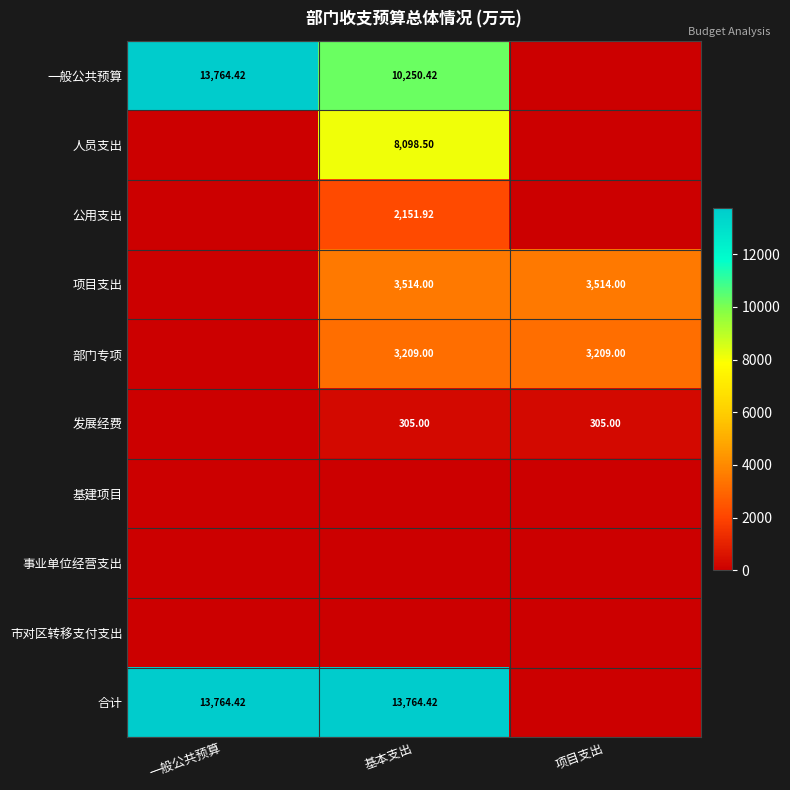

At which category does the chart reach its minimum across all series?

项目支出